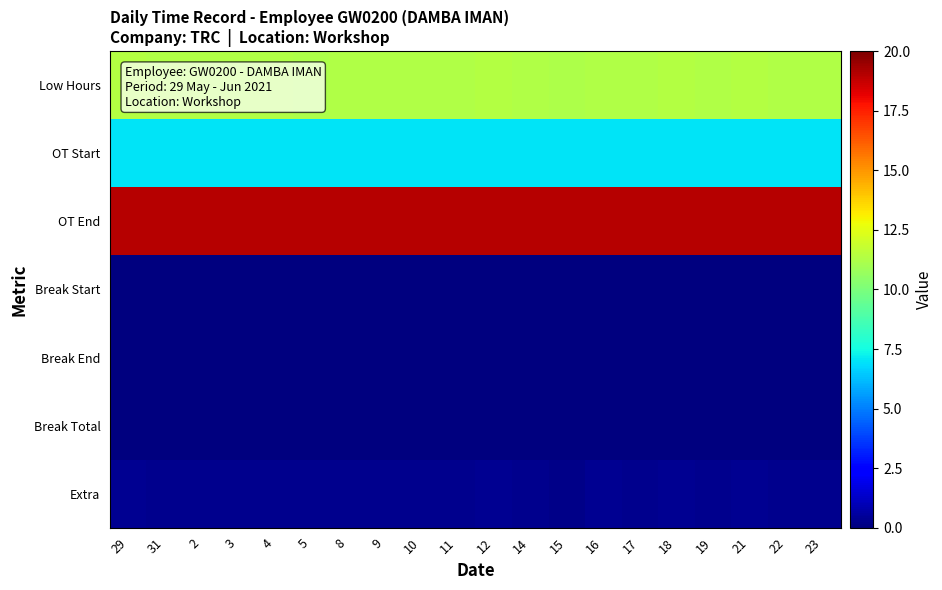

Reading left to right, what are all the values shown in this chart?

Low Hours: 29=11.3	31=11.3	2=11.3	3=11.3	4=11.3	5=11.2	8=11.2	9=11.3	10=11.3	11=11.3	12=11.3	14=11.3	15=11.2	16=11.3	17=11.3	18=11.3	19=11.3	21=11.3	22=11.3	23=11.3
OT Start: 29=7.0	31=7.0	2=7.0	3=7.0	4=7.0	5=7.0	8=7.0	9=7.0	10=7.0	11=7.0	12=7.0	14=7.0	15=7.0	16=7.0	17=7.0	18=7.0	19=7.0	21=7.0	22=7.0	23=7.0
OT End: 29=19.0	31=19.0	2=19.0	3=19.0	4=19.0	5=19.0	8=19.0	9=19.0	10=19.0	11=19.0	12=19.0	14=19.0	15=19.0	16=19.0	17=19.0	18=19.0	19=19.0	21=19.0	22=19.0	23=19.0
Break Start: 29=0.0	31=0.0	2=0.0	3=0.0	4=0.0	5=0.0	8=0.0	9=0.0	10=0.0	11=0.0	12=0.0	14=0.0	15=0.0	16=0.0	17=0.0	18=0.0	19=0.0	21=0.0	22=0.0	23=0.0
Break End: 29=0.0	31=0.0	2=0.0	3=0.0	4=0.0	5=0.0	8=0.0	9=0.0	10=0.0	11=0.0	12=0.0	14=0.0	15=0.0	16=0.0	17=0.0	18=0.0	19=0.0	21=0.0	22=0.0	23=0.0
Break Total: 29=0.0	31=0.0	2=0.0	3=0.0	4=0.0	5=0.0	8=0.0	9=0.0	10=0.0	11=0.0	12=0.0	14=0.0	15=0.0	16=0.0	17=0.0	18=0.0	19=0.0	21=0.0	22=0.0	23=0.0
Extra: 29=0.3	31=0.3	2=0.3	3=0.3	4=0.3	5=0.2	8=0.2	9=0.3	10=0.3	11=0.3	12=0.3	14=0.3	15=0.2	16=0.3	17=0.3	18=0.3	19=0.3	21=0.3	22=0.3	23=0.3